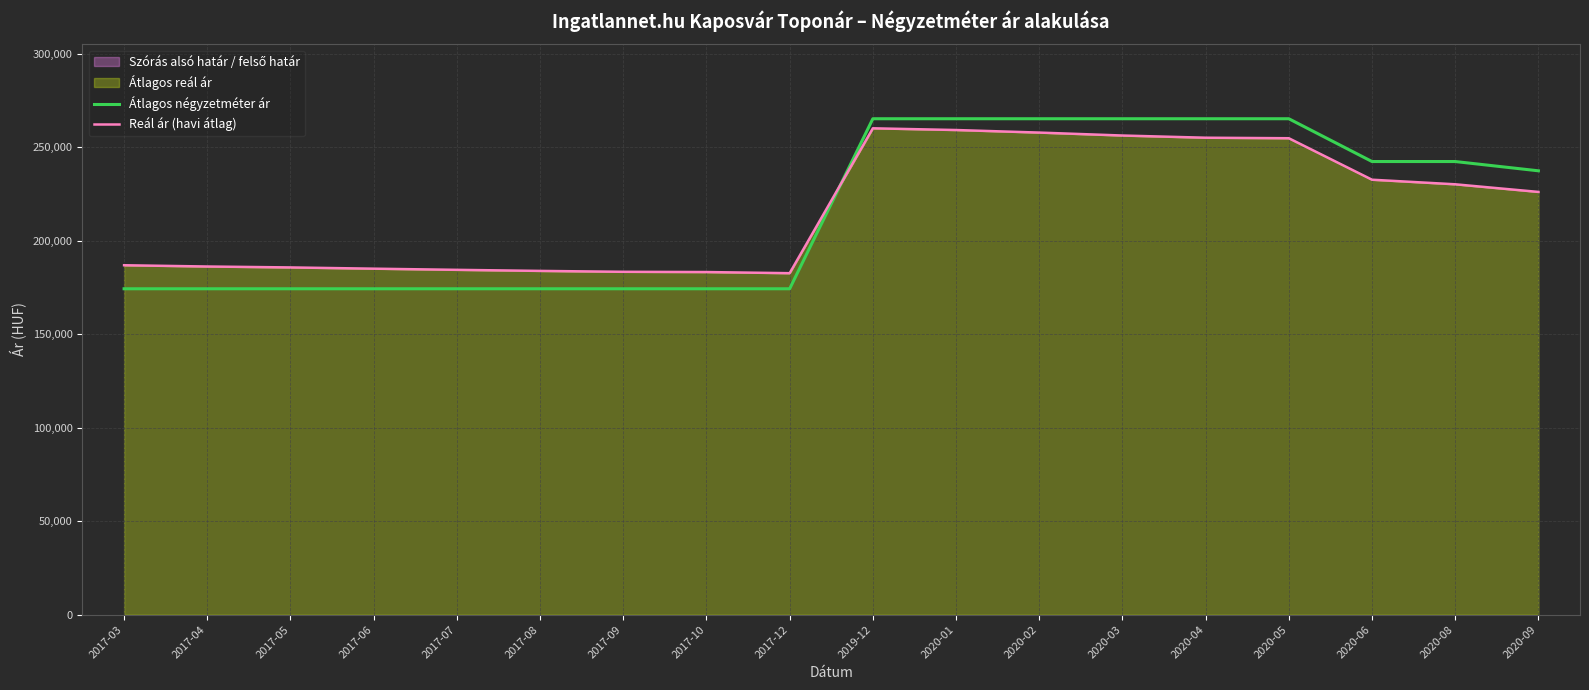

True or false: Átlagos négyzetméter ár and Reál ár (havi átlag) cross at least once.

True